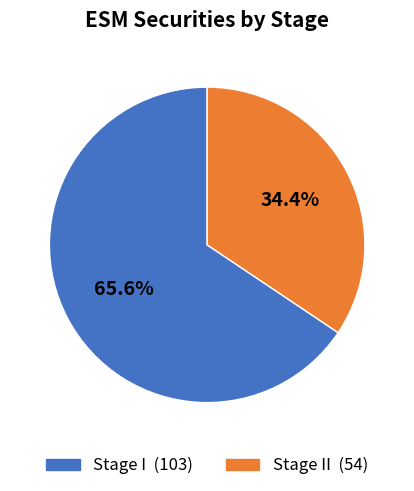

Does any single category account for the majority?

Yes